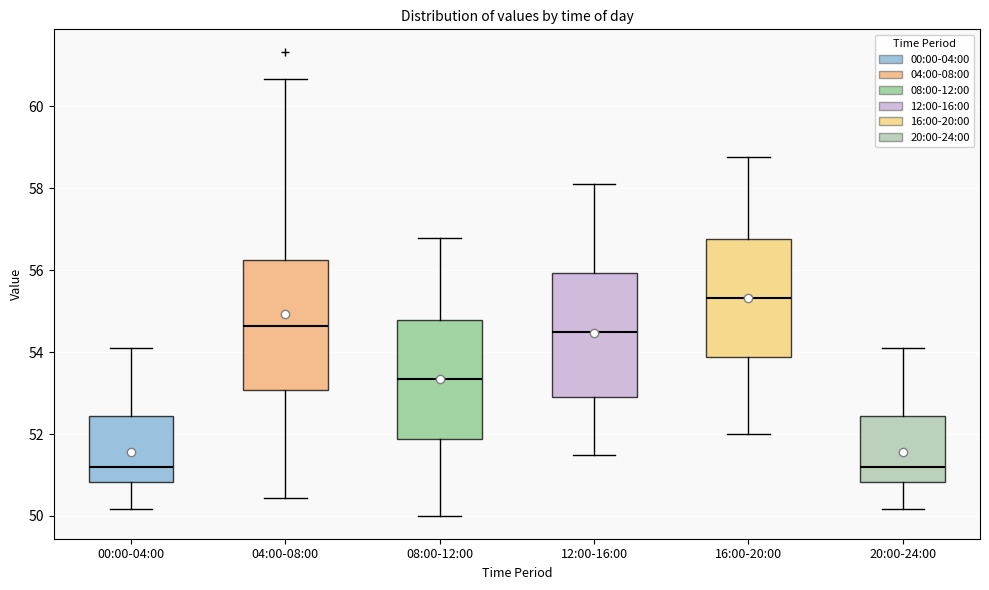

Where does the upper whisker of the box for 12:00-16:00 end on the y-axis? The values are not printed on the chart, so give them approximately, as read against the axis.

58.2